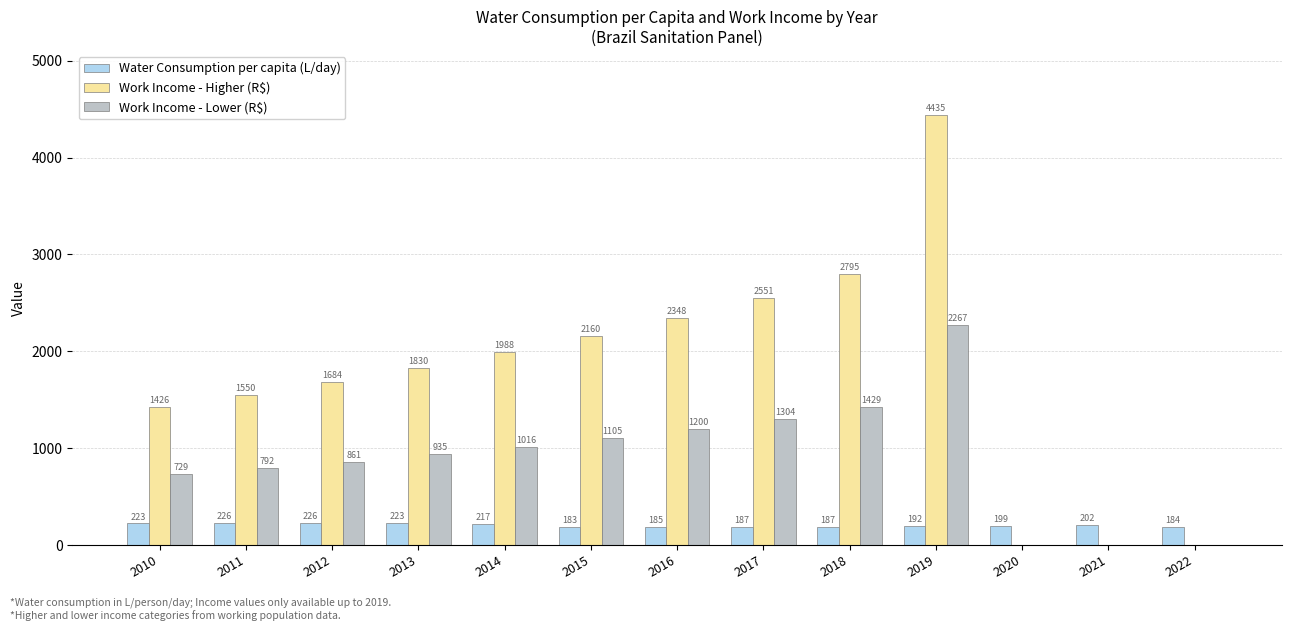

Count the number of data series in this chart.

3